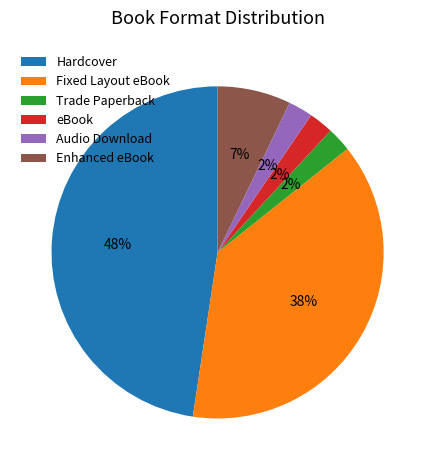

How many segments does this pie chart have?

6